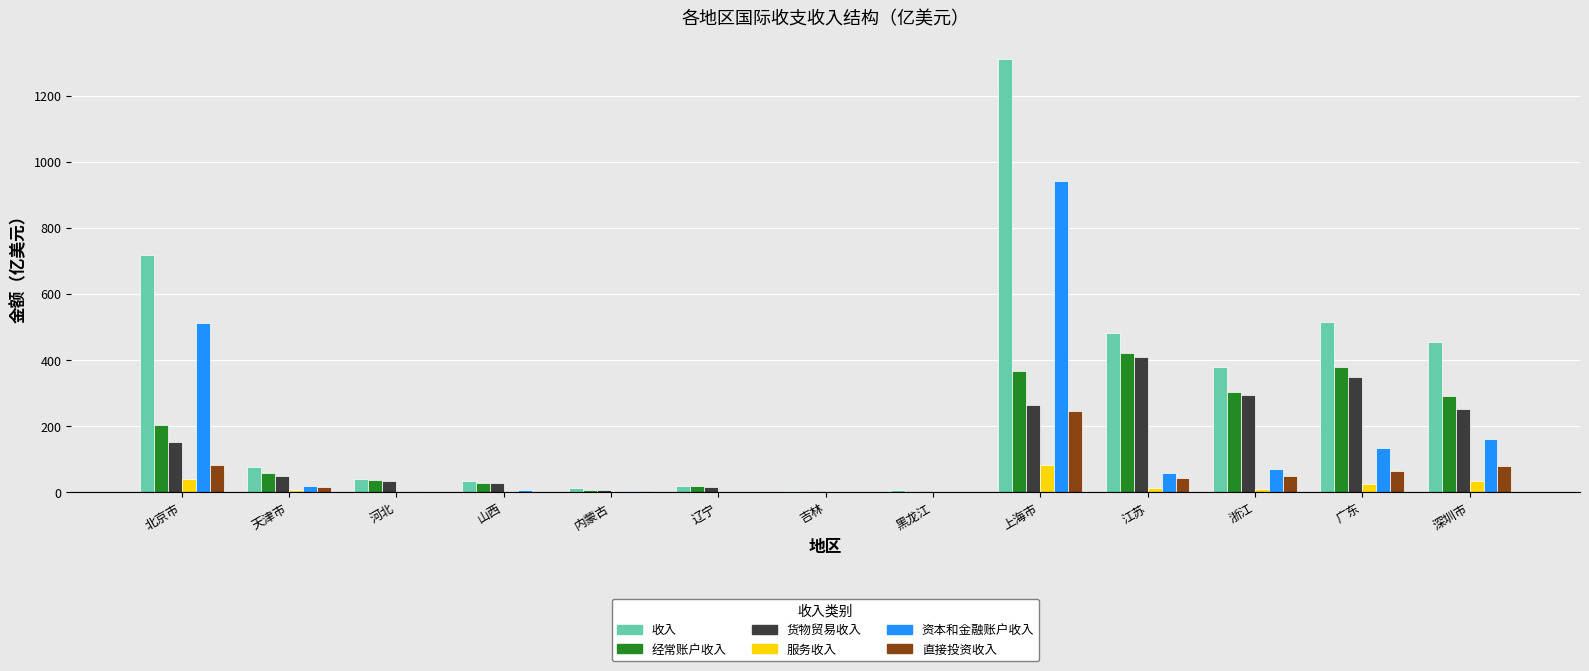

Between 上海市 and 广东, which series saw the biggest shift?

资本和金融账户收入